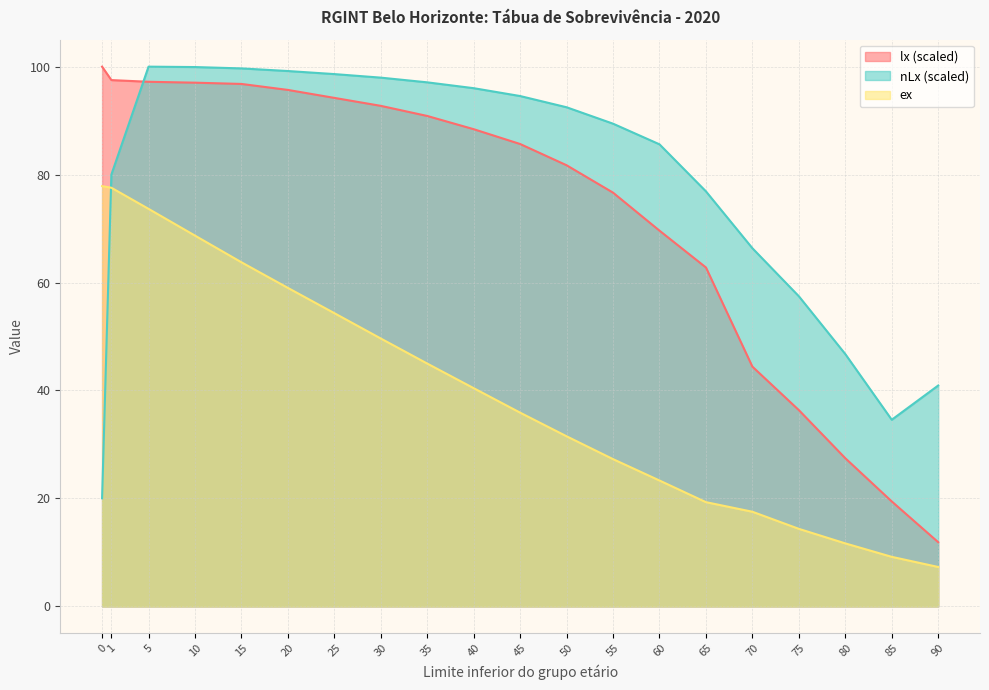

Rank the series by their maximum value, from highest to lowest.

lx, nLx, ex